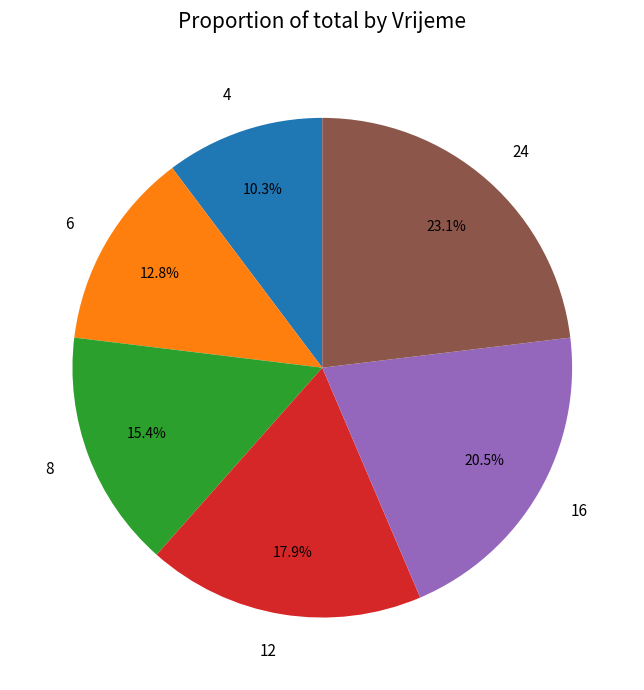

To the nearest percent, what is the difference between the 4 and 16 slice percentages?

10%